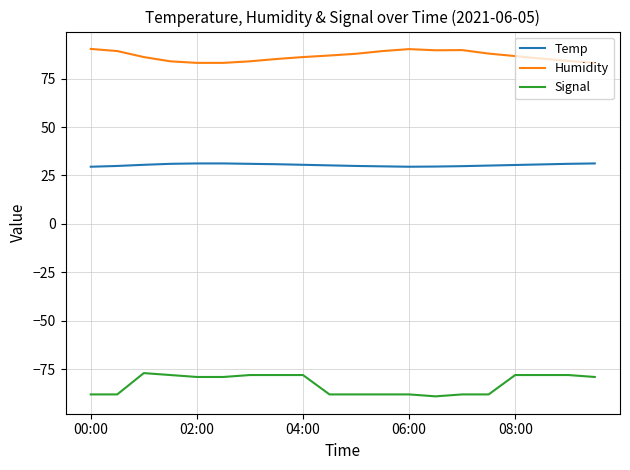

True or false: Signal and Humidity cross at least once.

False